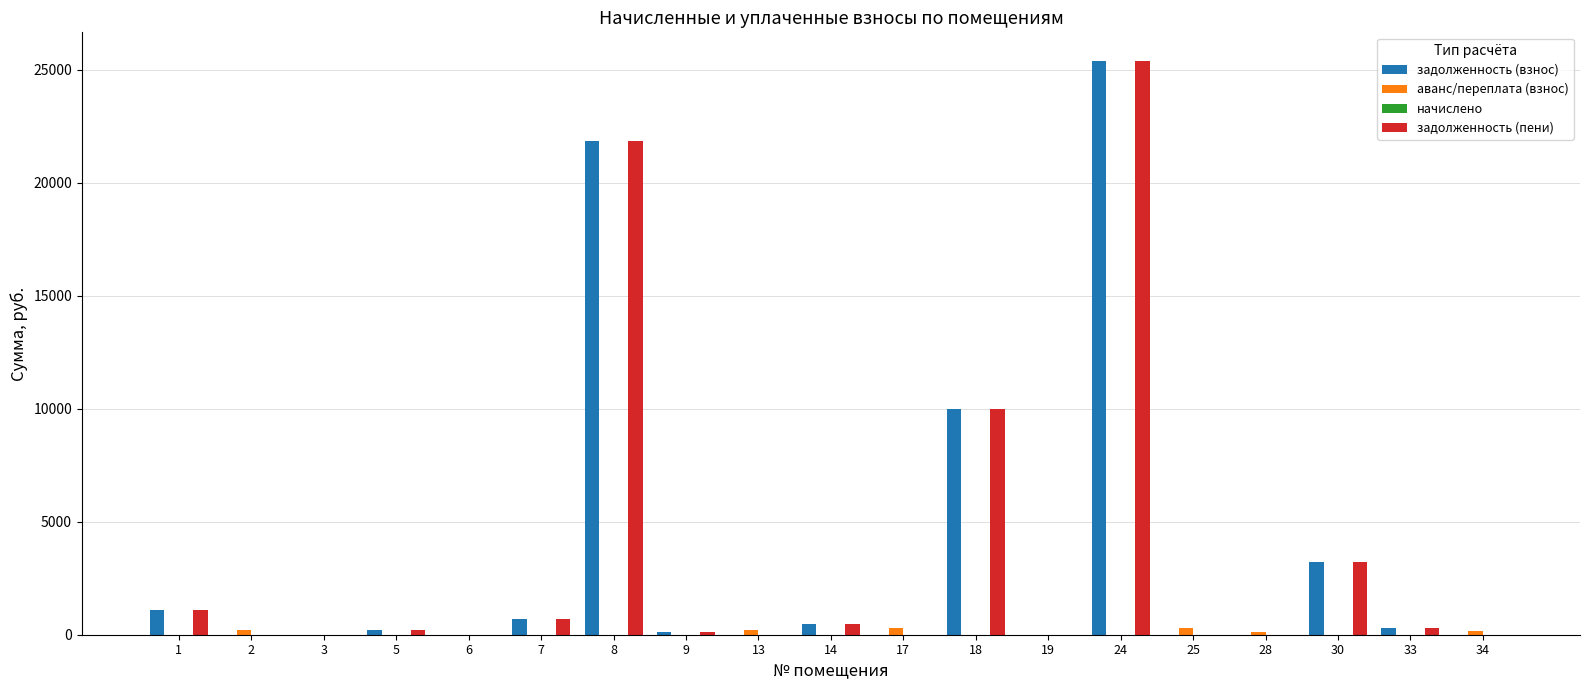

What is the maximum value for задолженность (пени)?

25390.2